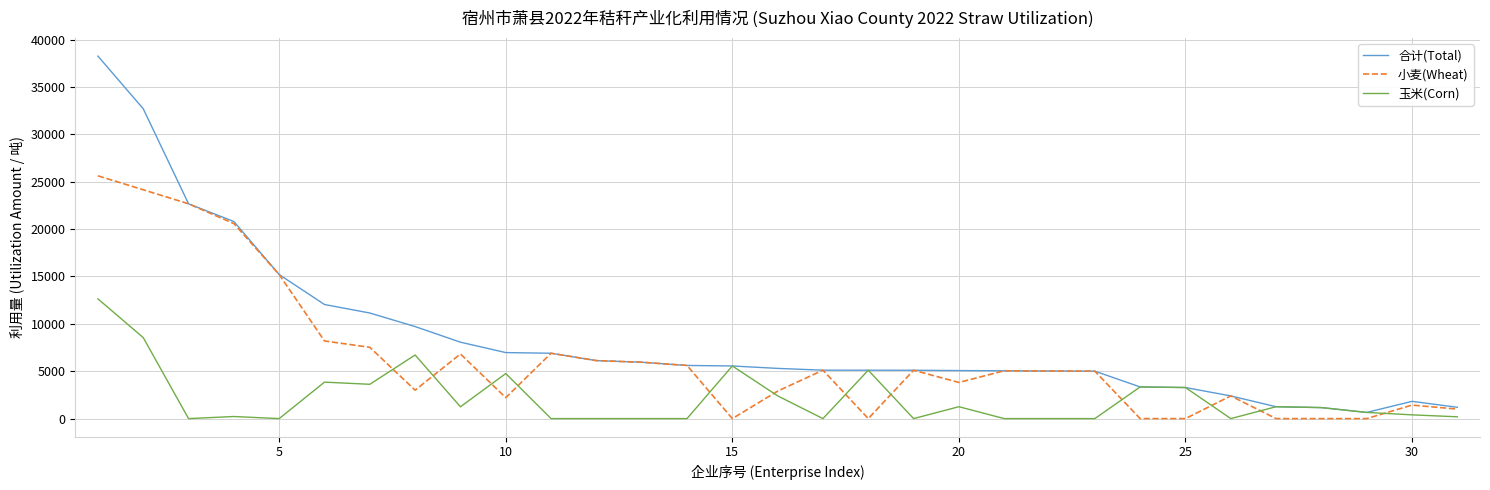

Which series has the largest total across all categories?

合计(Total)